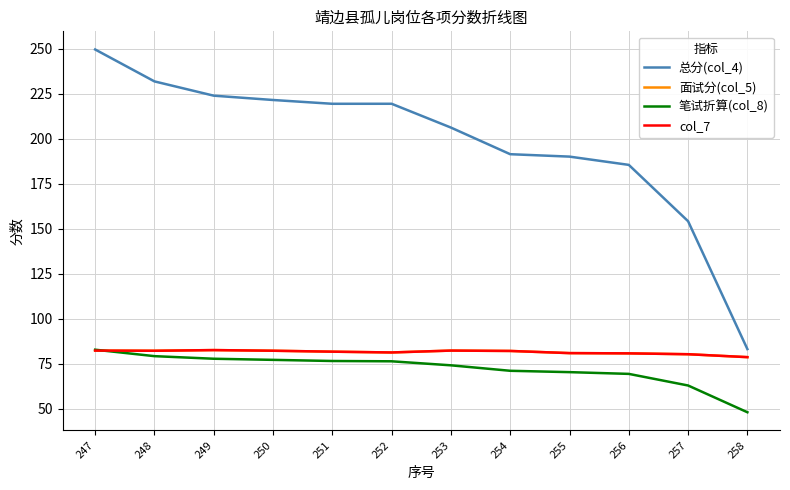

True or false: 面试分(col_5) and col_7 intersect in this chart.

False